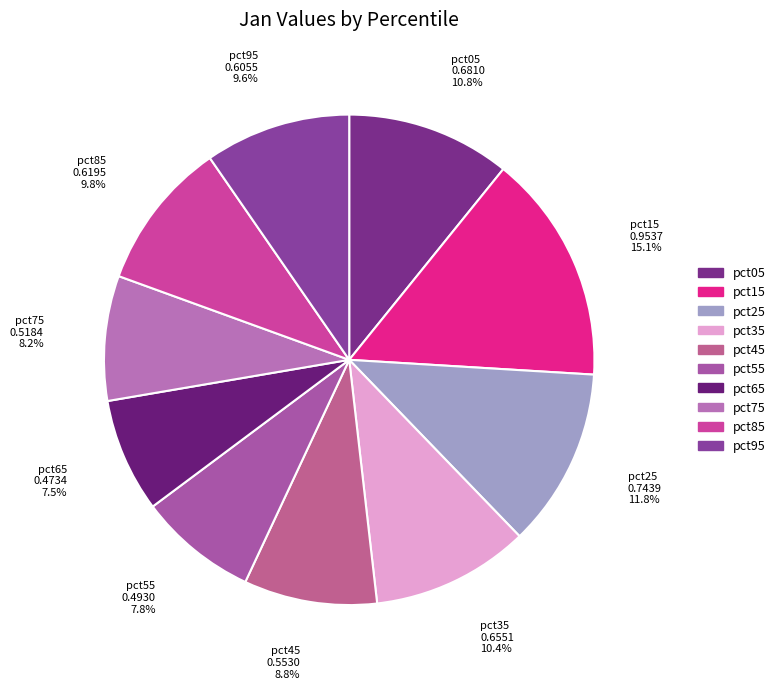

What is the largest slice in the pie chart?

pct15